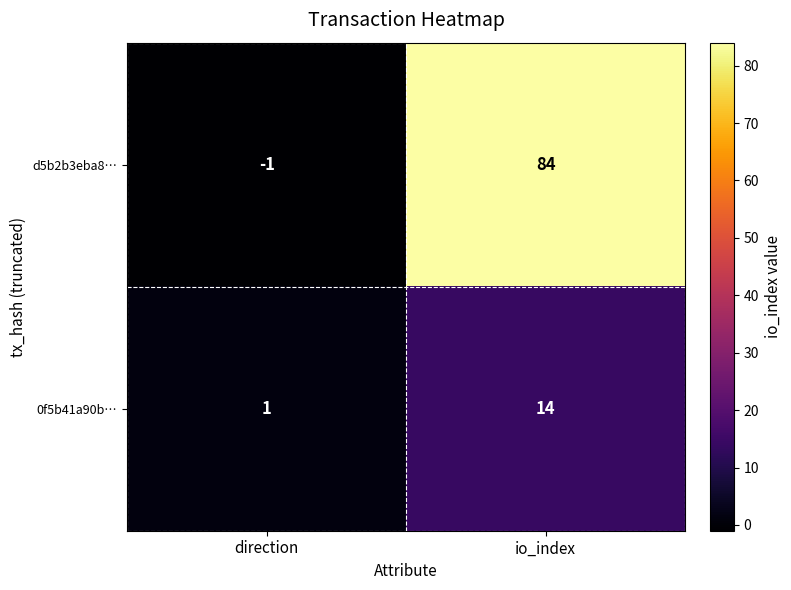

True or false: d5b2b3eba8… has a value of -1 at direction.

True